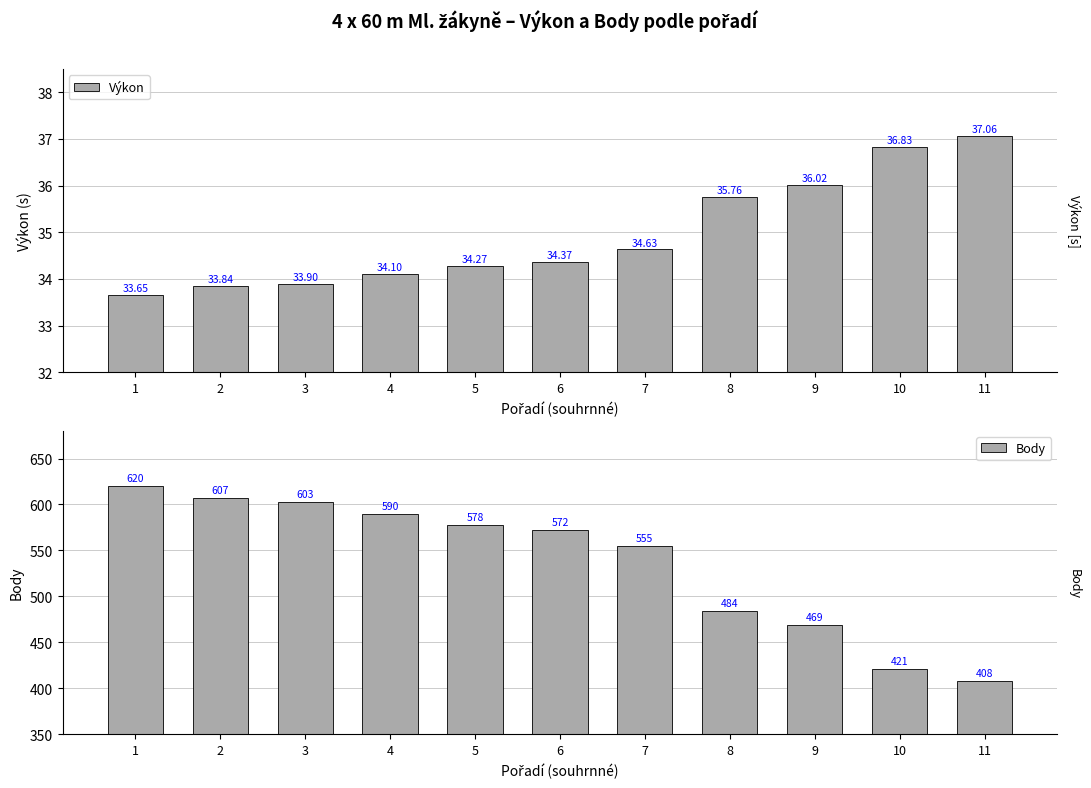

At which category does the chart reach its peak across all series?

1